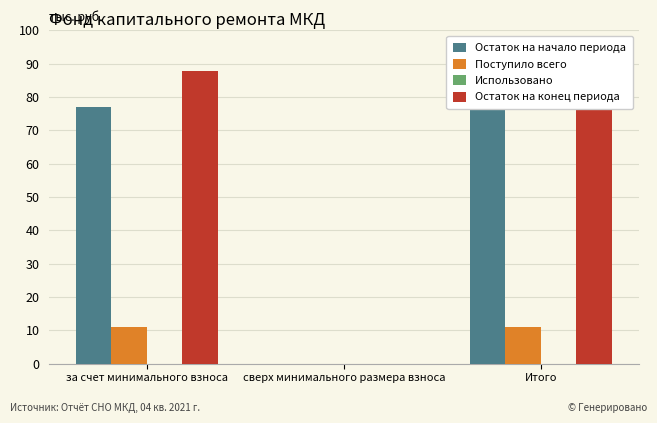

What is the maximum value for Остаток на начало периода?

76.9